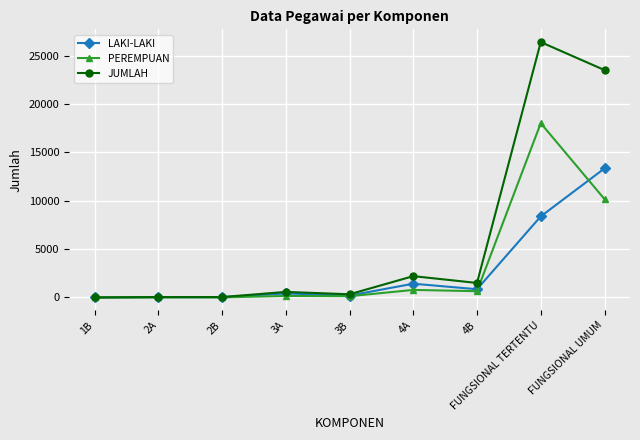

Which series has the largest total across all categories?

JUMLAH